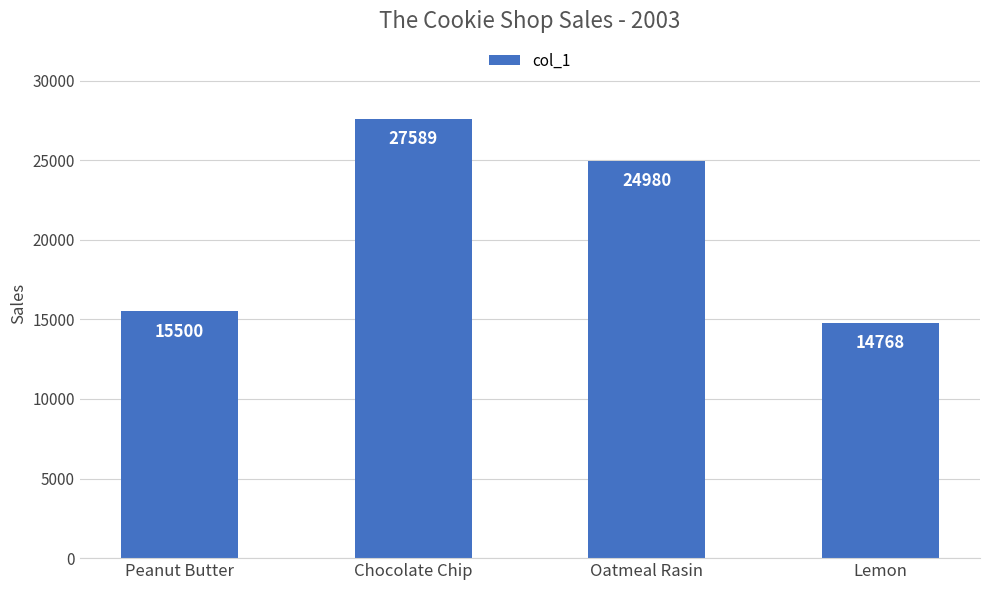

What is the minimum value shown in the chart?

14768